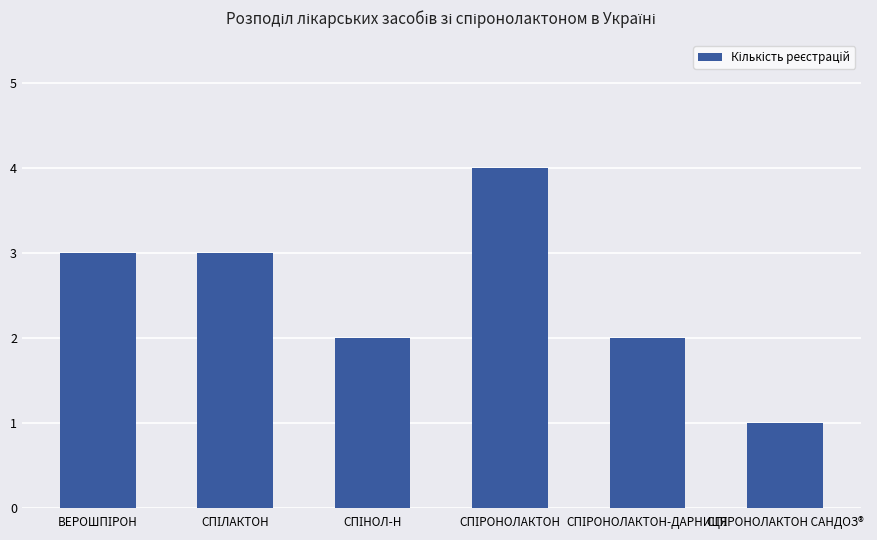

How many bars are there in total?

6